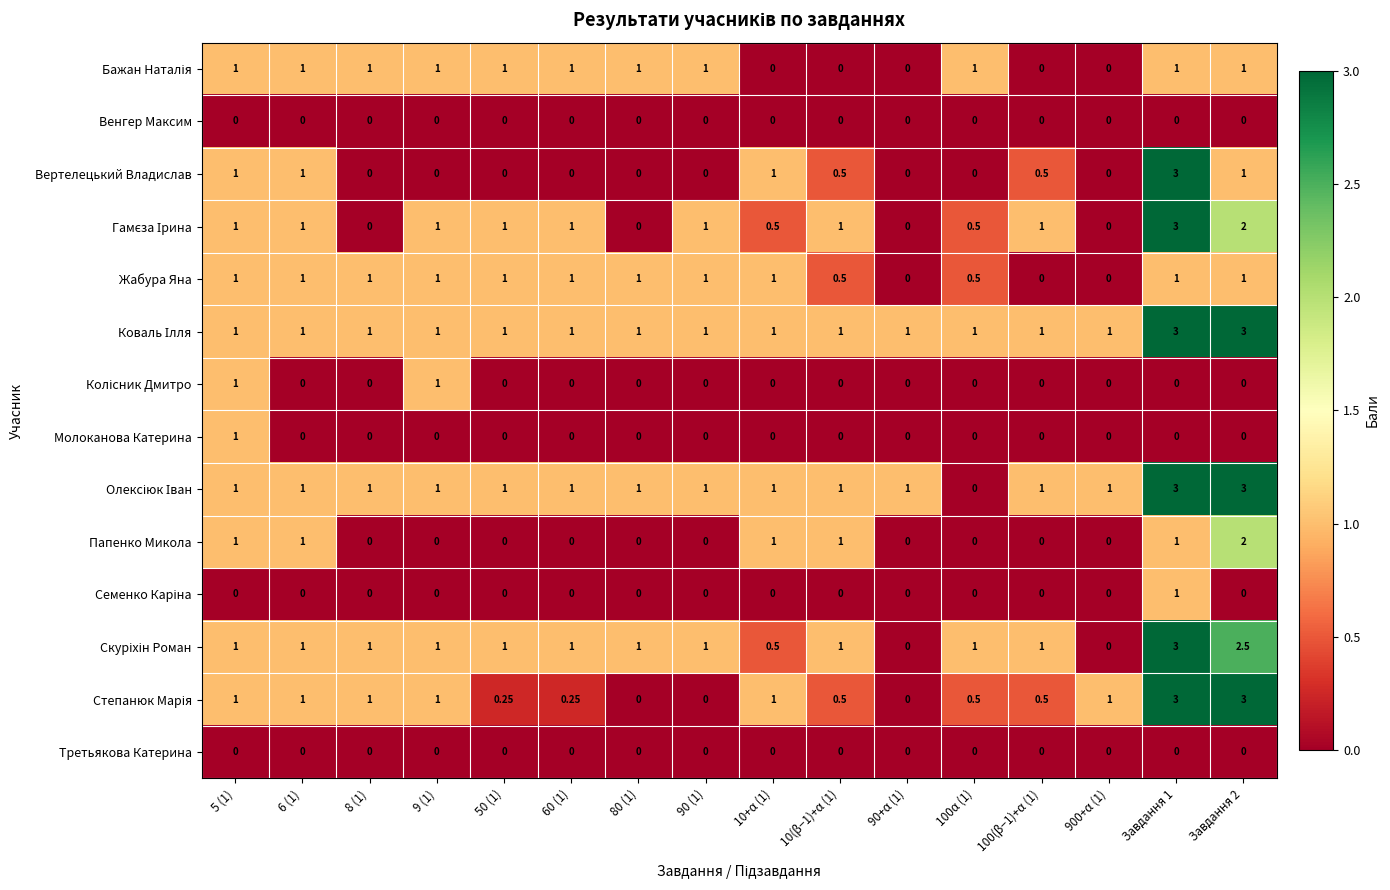

How many data points does each series have?

16